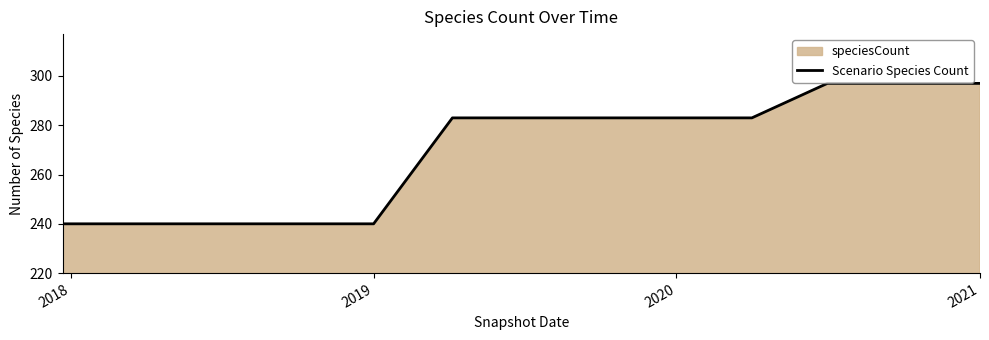

What is the maximum value shown in the chart?

297